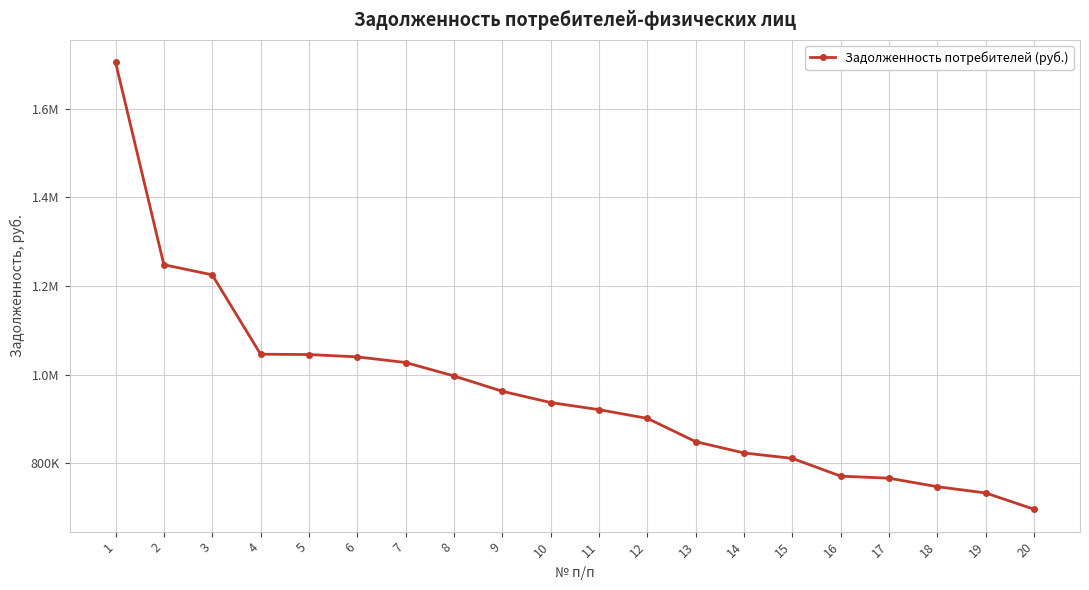

At which category does the chart reach its minimum across all series?

20